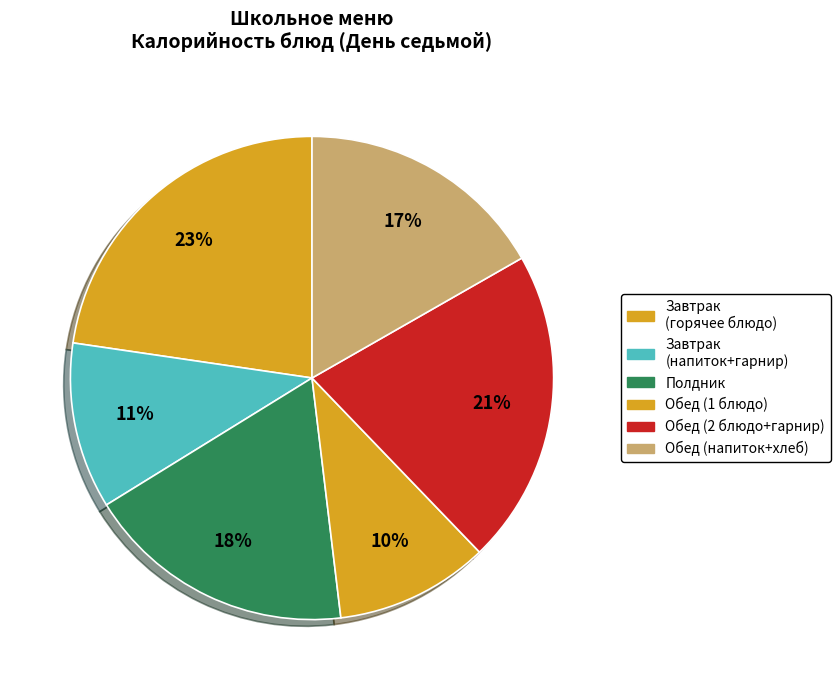

Is there a majority slice in this chart?

No